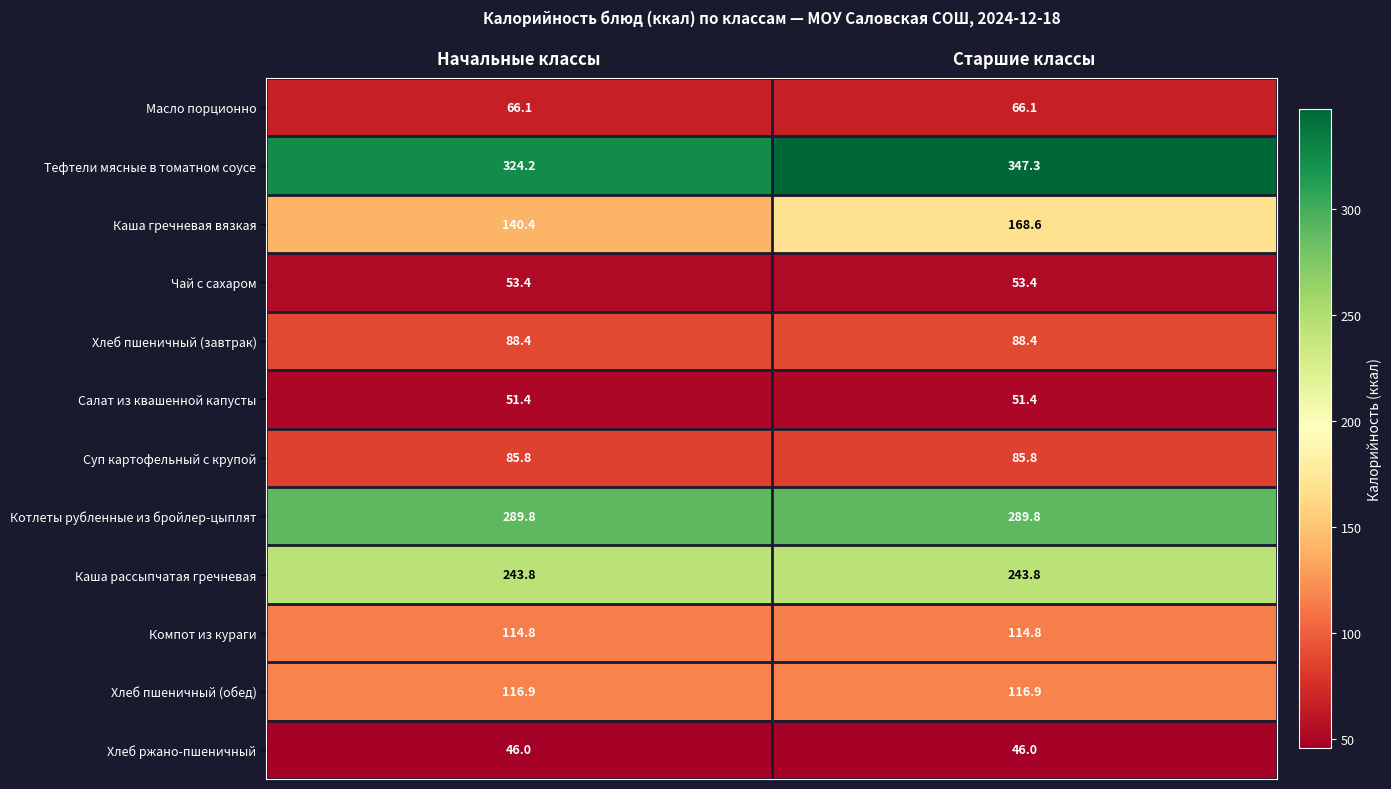

Reading left to right, list all the values displayed in this chart.

Масло порционно: Начальные классы=66.1	Старшие классы=66.1
Тефтели мясные в томатном соусе: Начальные классы=324.2	Старшие классы=347.3
Каша гречневая вязкая: Начальные классы=140.4	Старшие классы=168.6
Чай с сахаром: Начальные классы=53.4	Старшие классы=53.4
Хлеб пшеничный (завтрак): Начальные классы=88.4	Старшие классы=88.4
Салат из квашенной капусты: Начальные классы=51.4	Старшие классы=51.4
Суп картофельный с крупой: Начальные классы=85.8	Старшие классы=85.8
Котлеты рубленные из бройлер-цыплят: Начальные классы=289.8	Старшие классы=289.8
Каша рассыпчатая гречневая: Начальные классы=243.8	Старшие классы=243.8
Компот из кураги: Начальные классы=114.8	Старшие классы=114.8
Хлеб пшеничный (обед): Начальные классы=116.9	Старшие классы=116.9
Хлеб ржано-пшеничный: Начальные классы=46.0	Старшие классы=46.0